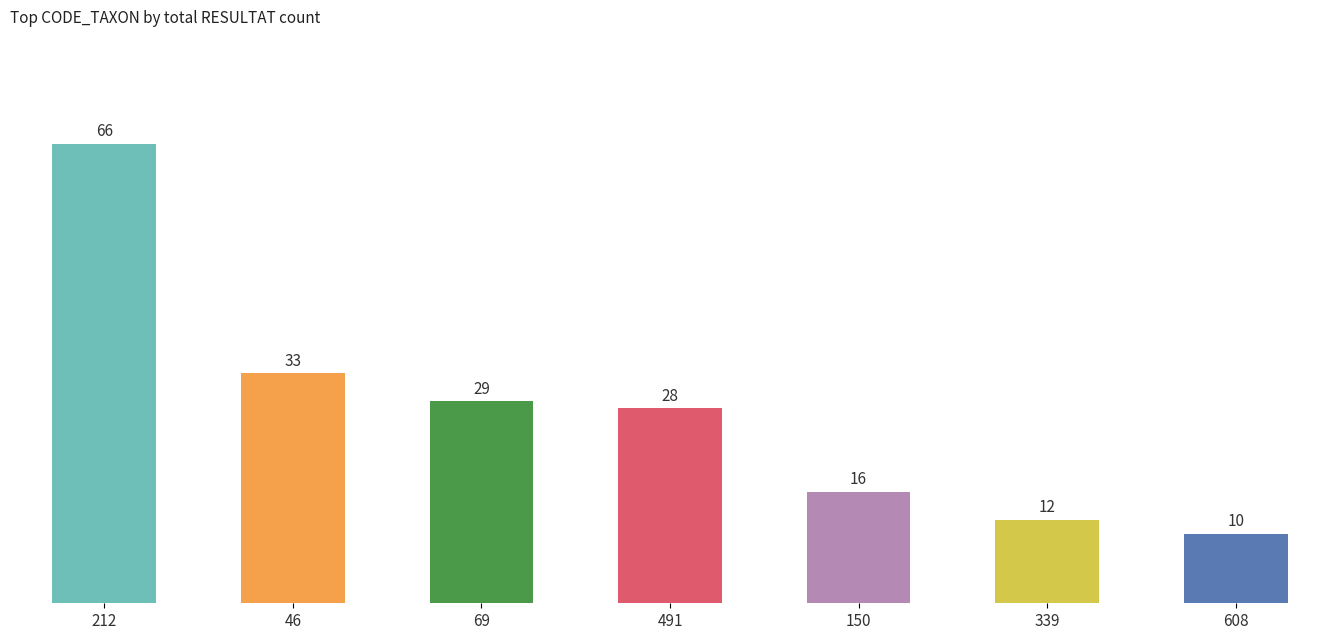

What is the approximate value at 491, to the nearest 5?

30